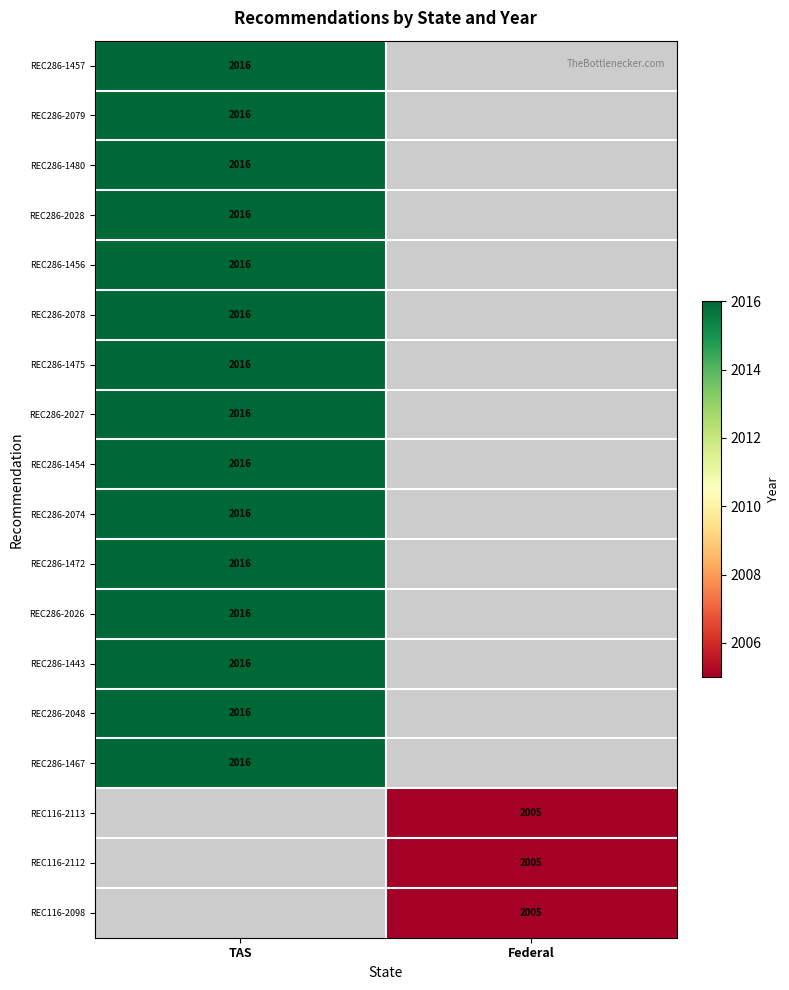

Which has a higher value, Federal or TAS?

TAS